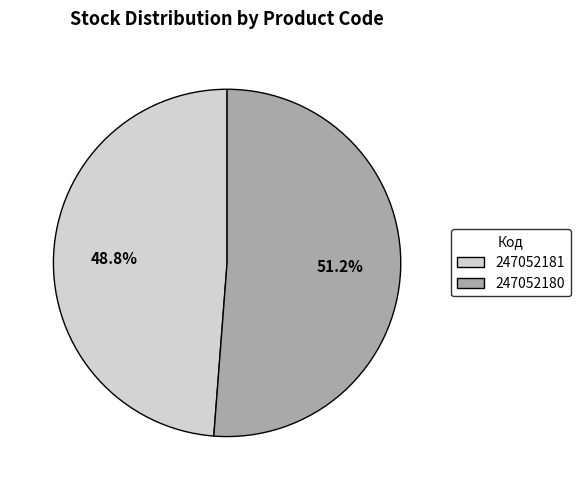

Rank the categories by value from lowest to highest.

247052181, 247052180